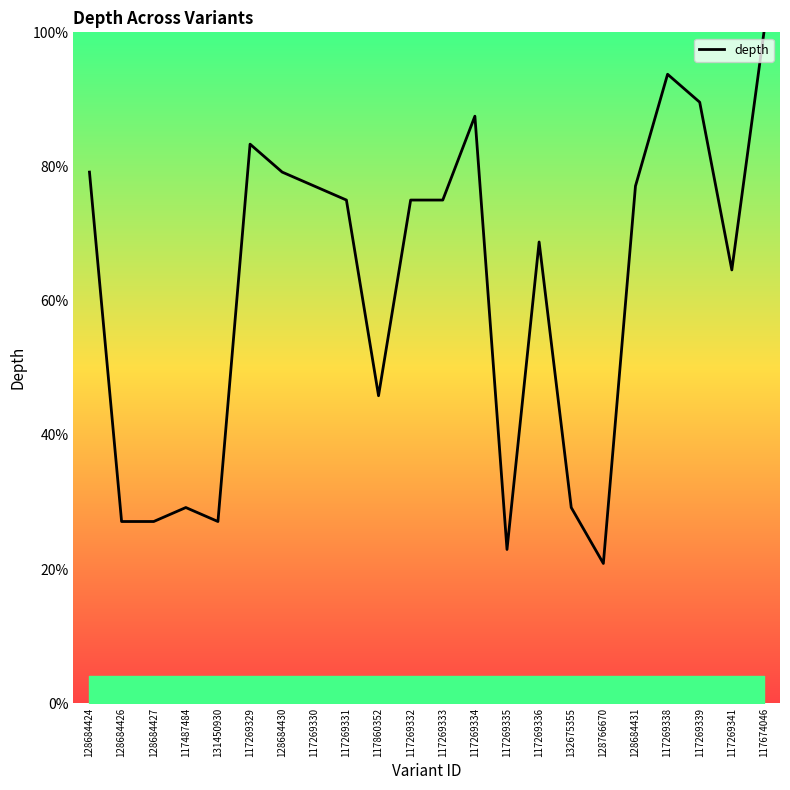

What is the smallest value displayed?

20.8